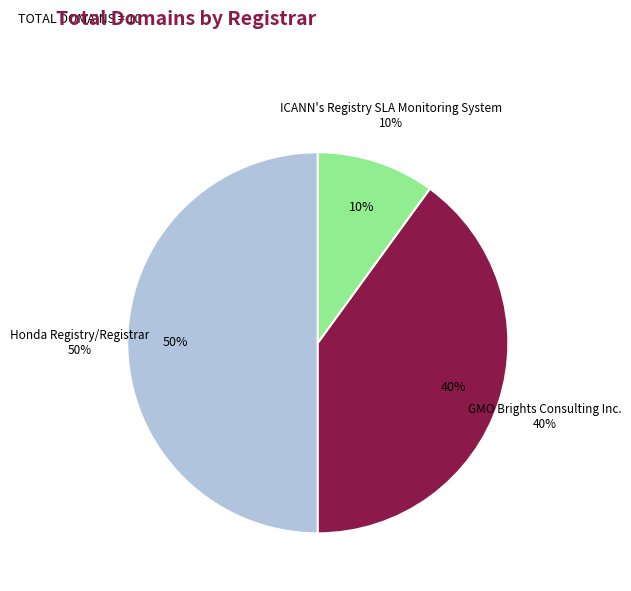

Which slice is the largest?

Honda Registry/Registrar